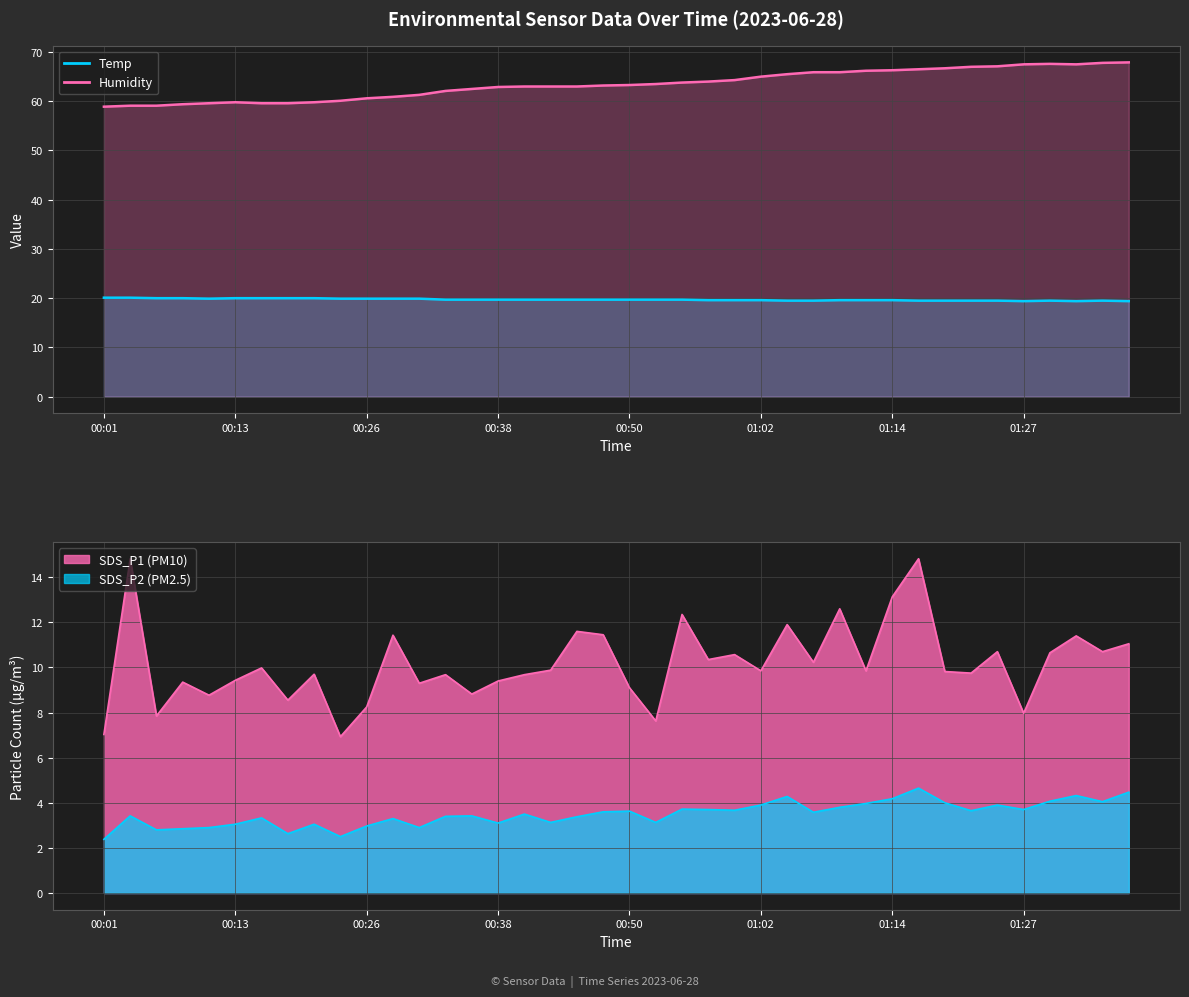

List the series in order of their peak value, highest first.

Humidity, Temp, SDS_P1, SDS_P2